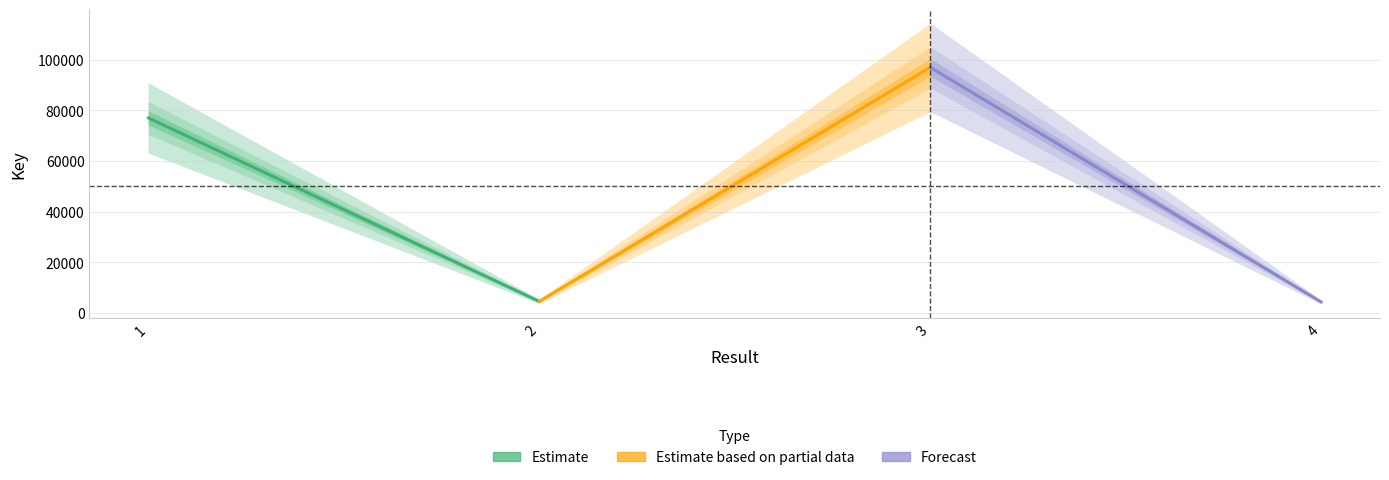

Rank the categories by Estimate value from highest to lowest.

1, 2